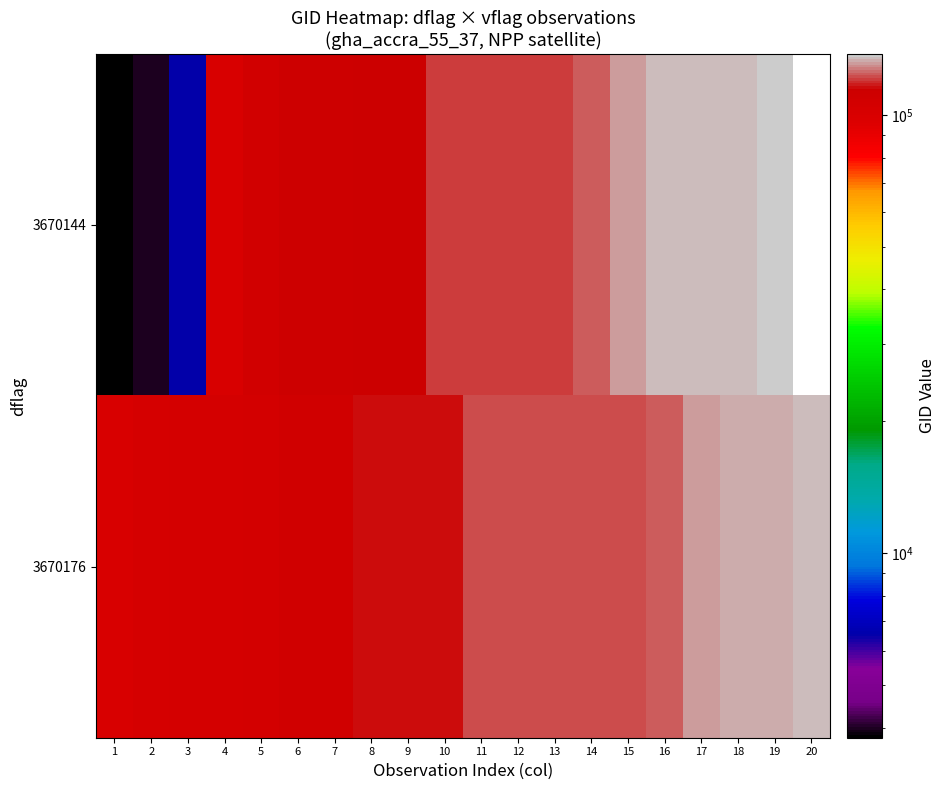

At which category is the sum across all series the highest?

19